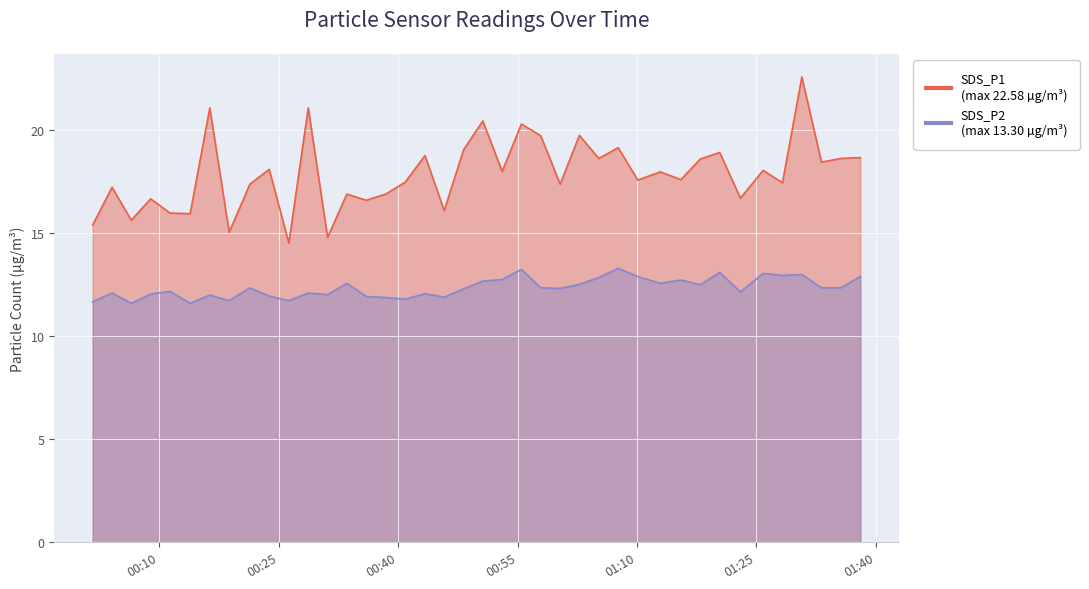

What is the difference between the maximum and minimum values in the SDS_P1 series?

8.1